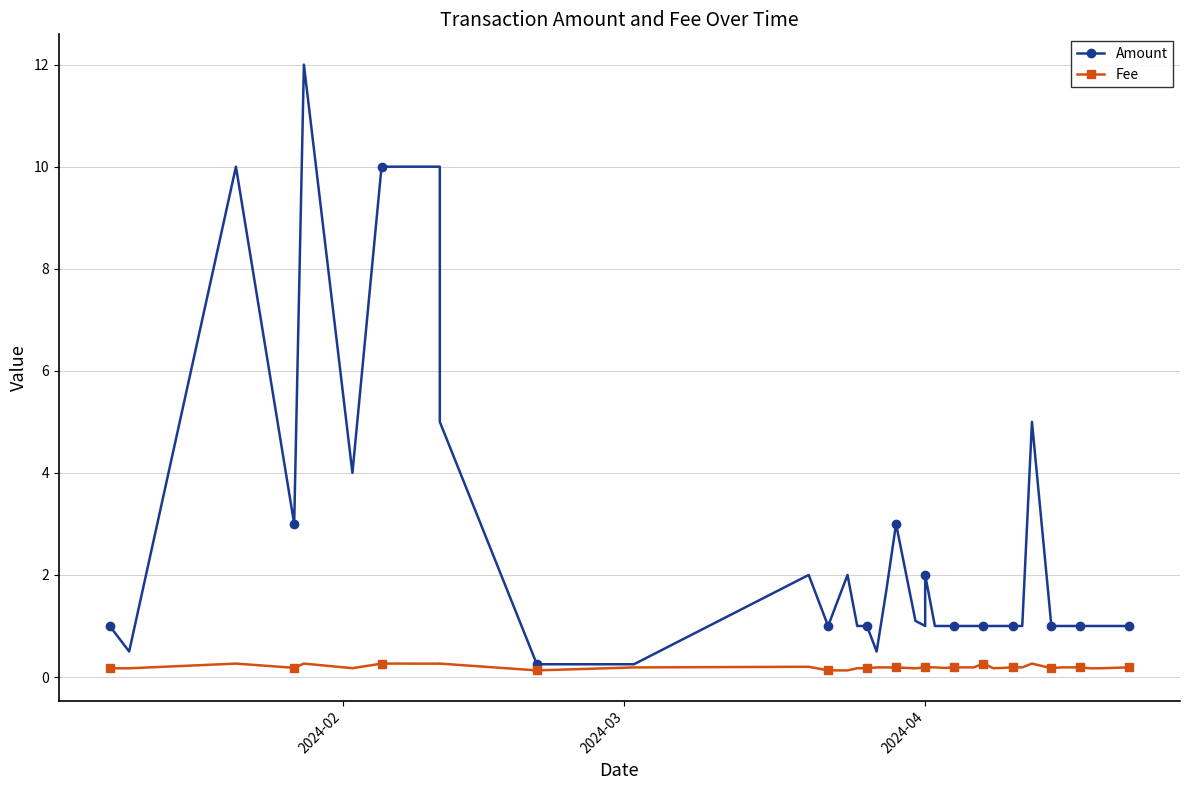

Which series has the largest range (max minus min)?

Amount